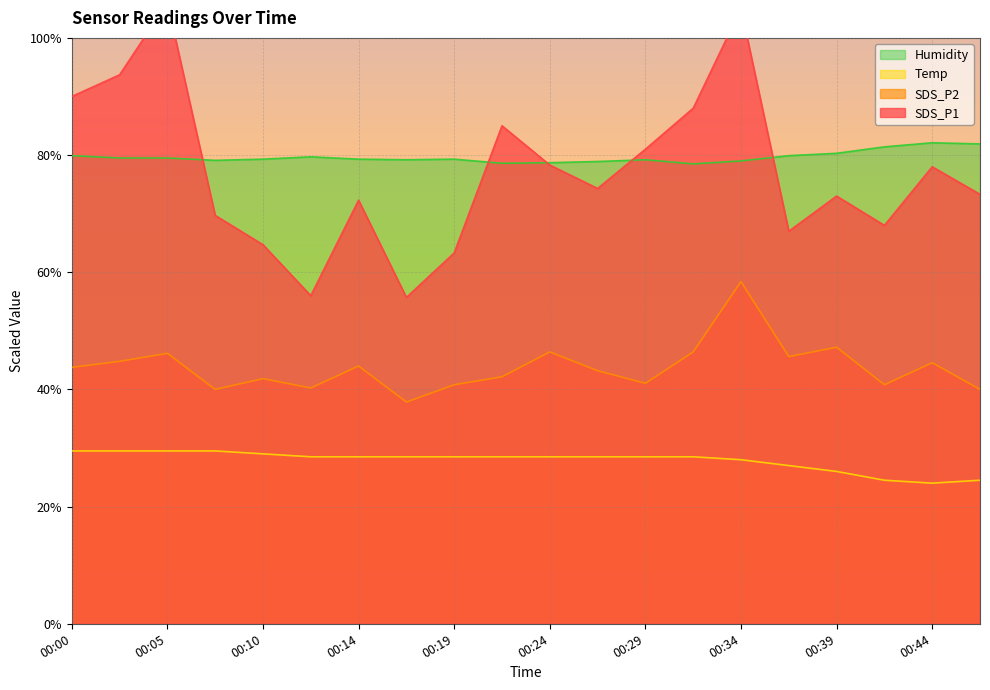

Reading right to left, list all the values displayed in this chart.

SDS_P1: 00:46=73.3	00:44=78.0	00:41=68.0	00:39=73.0	00:37=67.0	00:34=105.0	00:32=88.0	00:29=81.0	00:27=74.3	00:24=78.3	00:22=85.0	00:19=63.3	00:17=55.7	00:14=72.3	00:12=56.0	00:10=64.7	00:07=69.7	00:05=106.0	00:02=93.7	00:00=90.0
SDS_P2: 00:46=40.0	00:44=44.6	00:41=40.8	00:39=47.2	00:37=45.6	00:34=58.4	00:32=46.4	00:29=41.0	00:27=43.2	00:24=46.4	00:22=42.2	00:19=40.8	00:17=37.8	00:14=44.0	00:12=40.2	00:10=41.8	00:07=40.0	00:05=46.2	00:02=44.8	00:00=43.8
Temp: 00:46=24.5	00:44=24.0	00:41=24.5	00:39=26.0	00:37=27.0	00:34=28.0	00:32=28.5	00:29=28.5	00:27=28.5	00:24=28.5	00:22=28.5	00:19=28.5	00:17=28.5	00:14=28.5	00:12=28.5	00:10=29.0	00:07=29.5	00:05=29.5	00:02=29.5	00:00=29.5
Humidity: 00:46=81.9	00:44=82.1	00:41=81.4	00:39=80.3	00:37=79.9	00:34=79.0	00:32=78.5	00:29=79.2	00:27=78.9	00:24=78.7	00:22=78.6	00:19=79.3	00:17=79.2	00:14=79.3	00:12=79.7	00:10=79.3	00:07=79.1	00:05=79.5	00:02=79.5	00:00=79.9